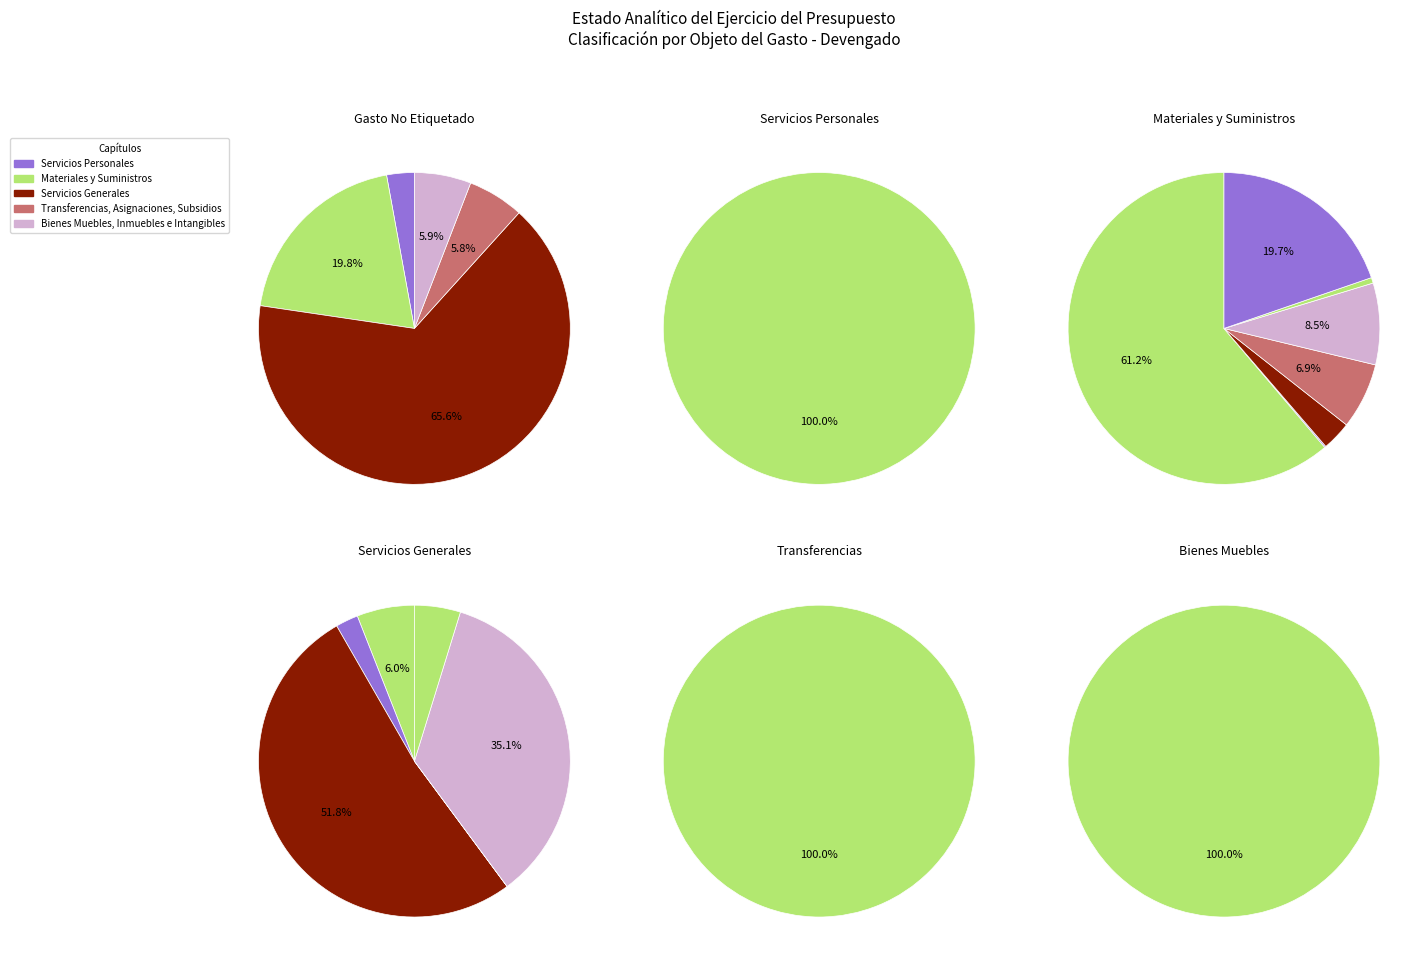

To the nearest percent, what percentage of the pie is Servicios Personales?

3%